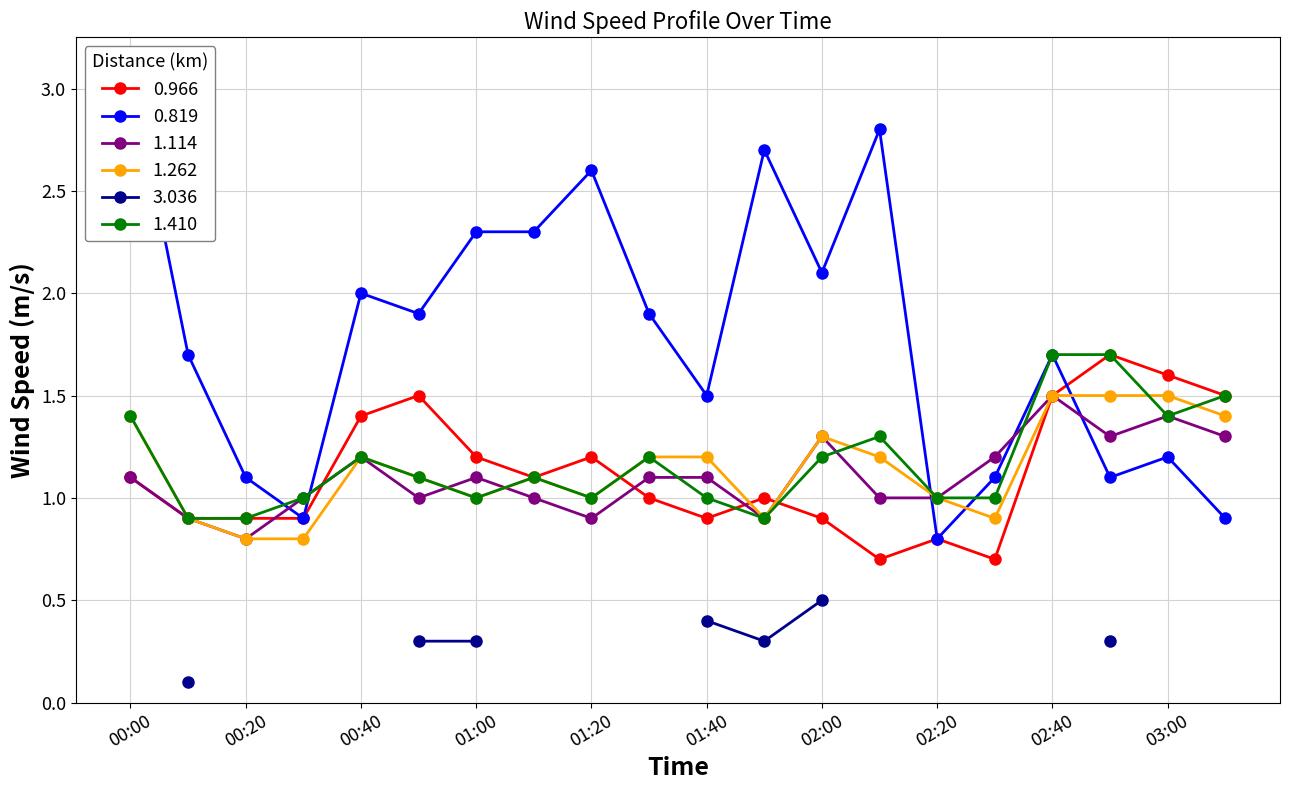

Does the chart display data point markers on the line(s)?

Yes